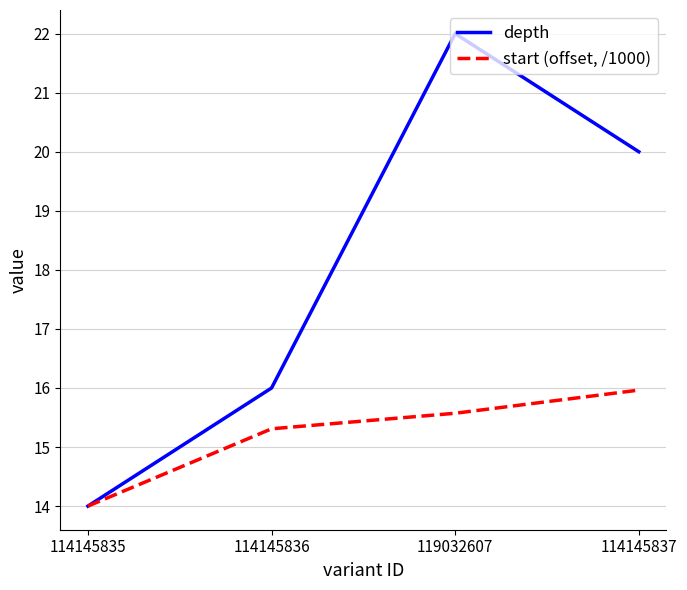

Which series has the largest total across all categories?

depth